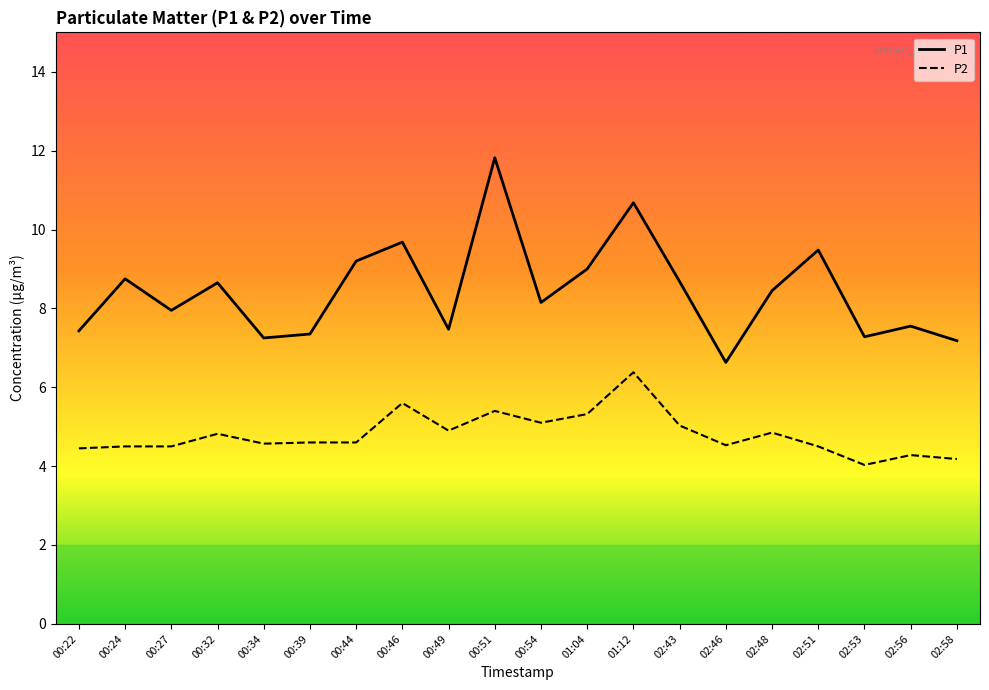

What position from the right is 02:48?

5